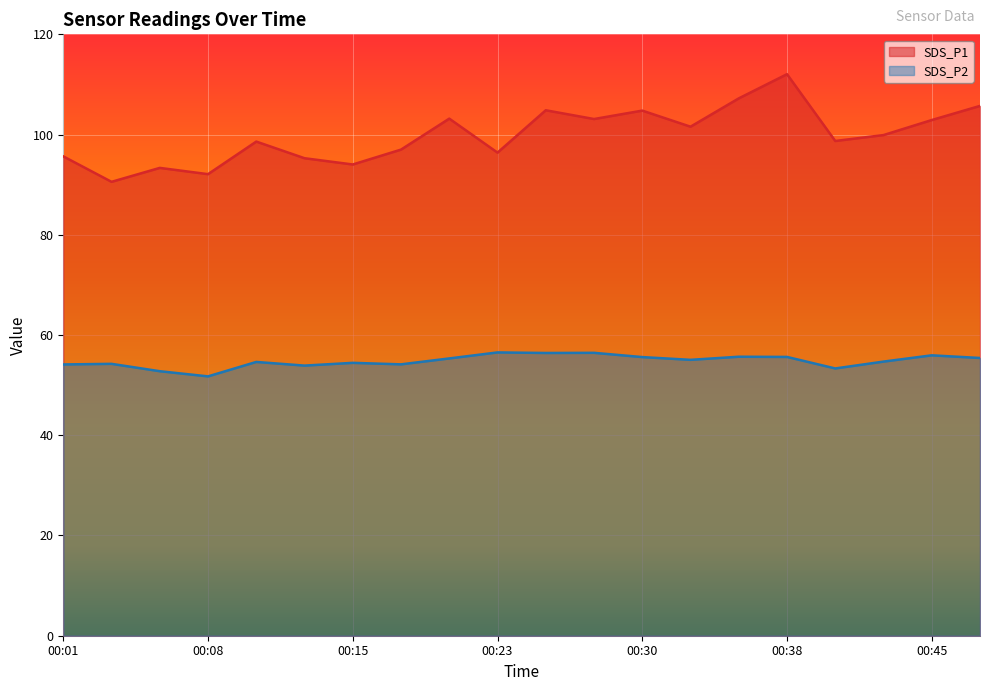

What is the spread (max minus min) of values at 00:47?

50.3